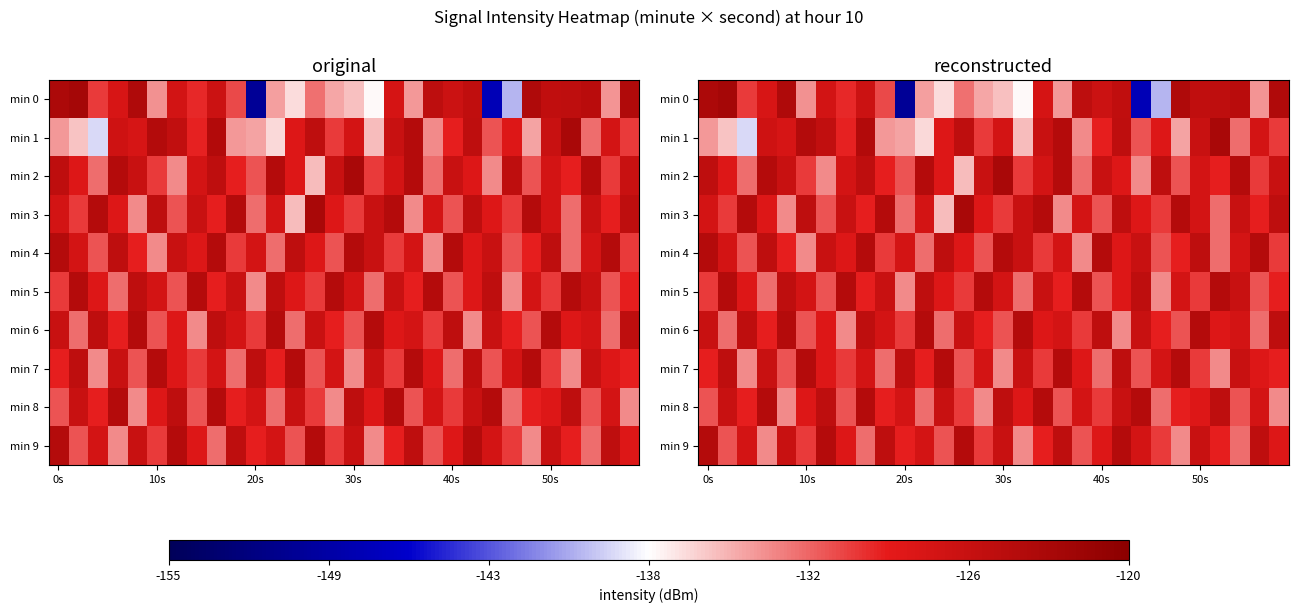

Between 9 and 19, which is larger?

19